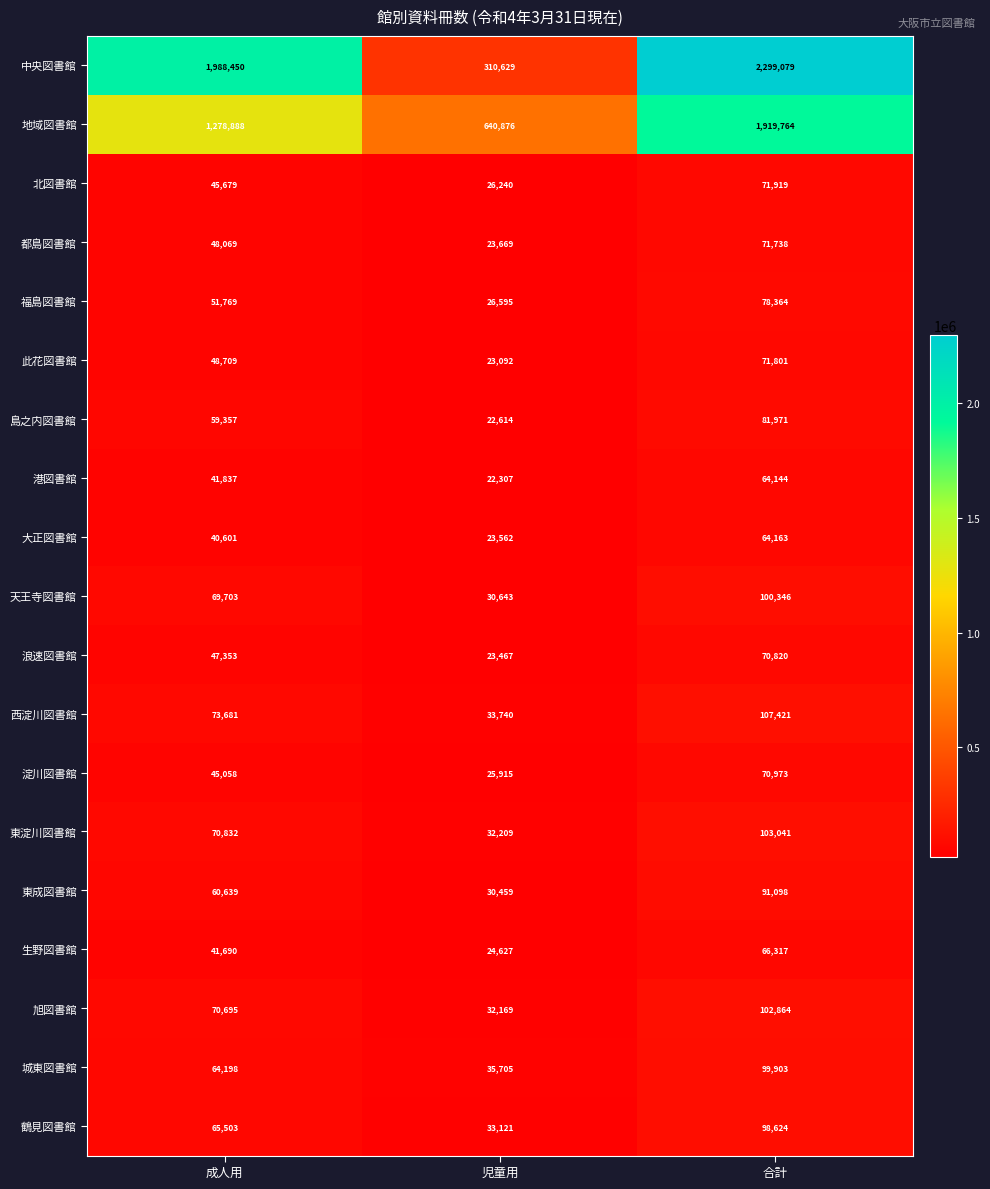

How many data points does each series have?

3